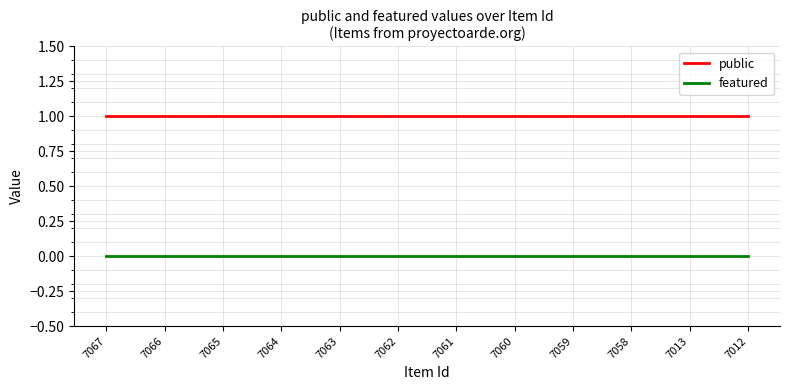

What is the total value across all series at 7060?

1